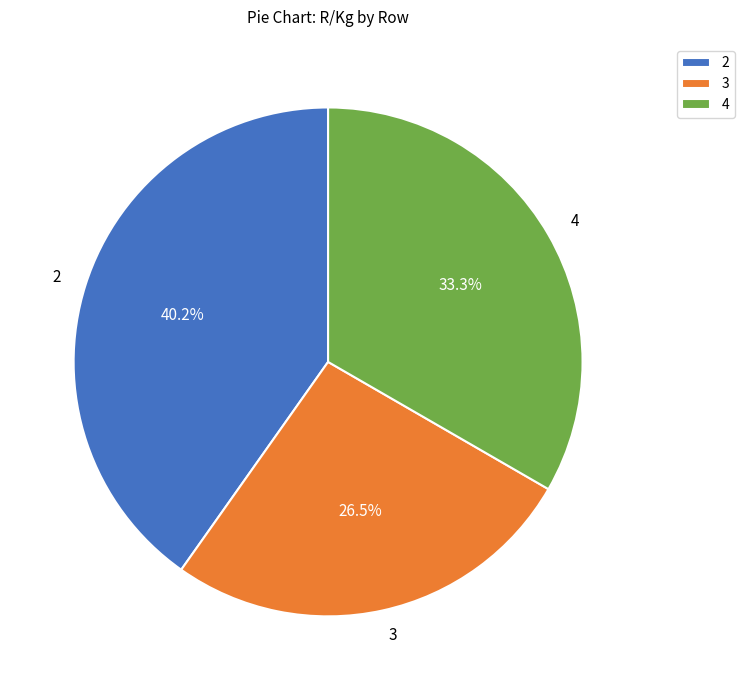

Which category has the biggest portion of the pie?

2